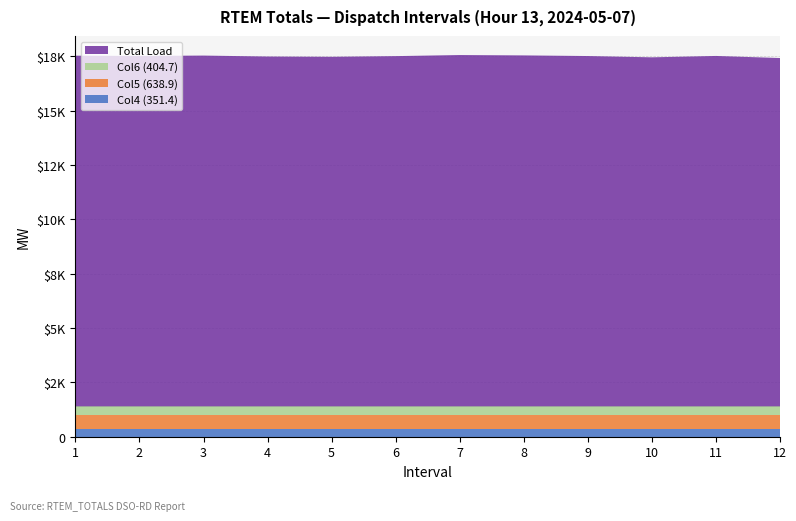

Reading left to right, what are all the values shown in this chart?

Total Load: 16125.7	16113.9	16130.7	16086.7	16074.1	16105.4	16155.3	16138.4	16109.4	16050.1	16113.5	16017.5
Col4 (351.4): 351.4	351.4	351.4	351.4	351.4	351.4	351.4	351.4	351.4	351.4	351.4	351.4
Col5 (638.9): 638.9	638.9	638.9	638.9	638.9	638.9	638.9	638.9	638.9	638.9	638.9	638.9
Col6 (404.7): 404.7	404.7	404.7	404.7	404.7	404.7	404.7	404.7	404.7	404.7	404.7	404.7